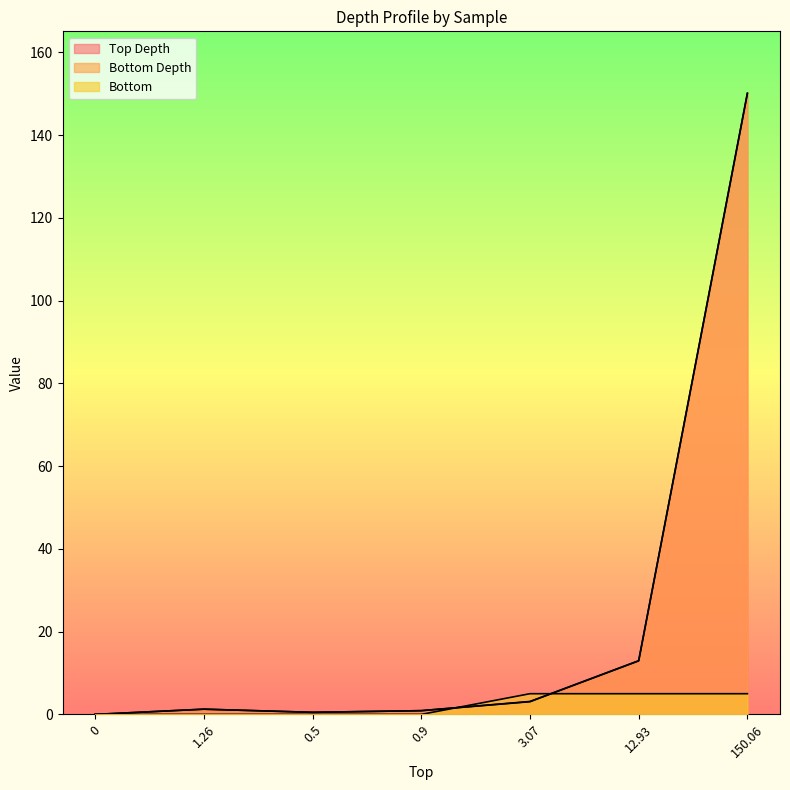

List the series in order of their peak value, highest first.

Bottom Depth, Top Depth, Bottom